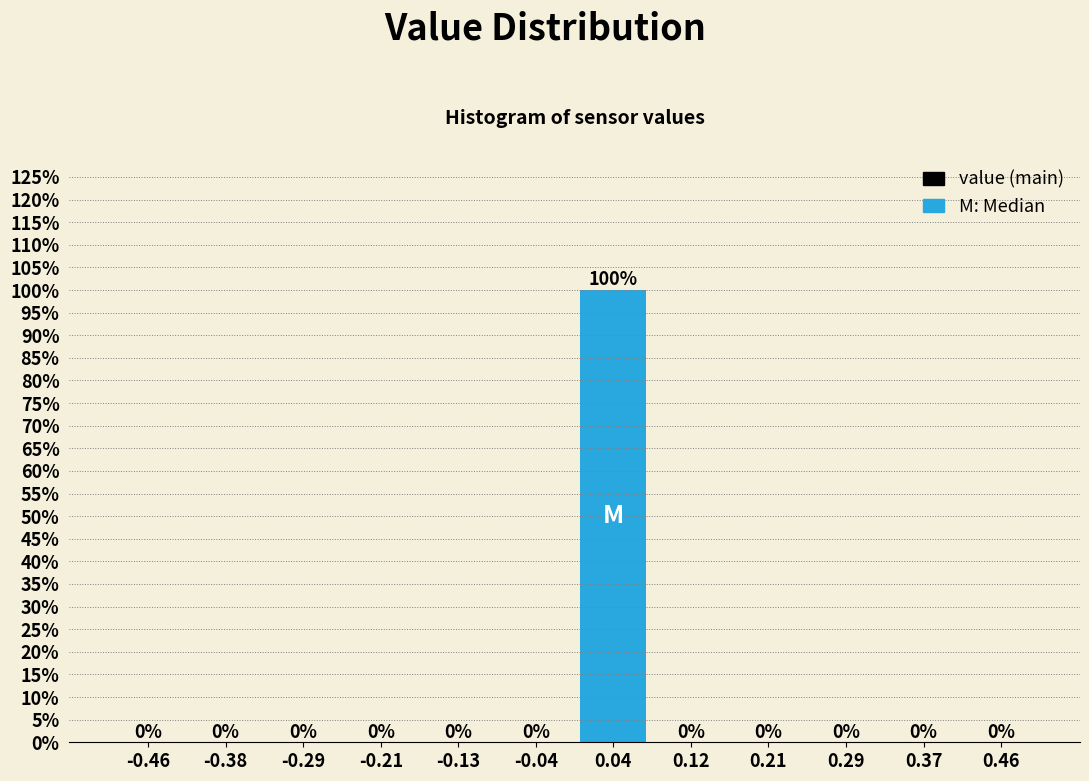

Which range on the x-axis has the tallest bar?

0.00 to 0.08